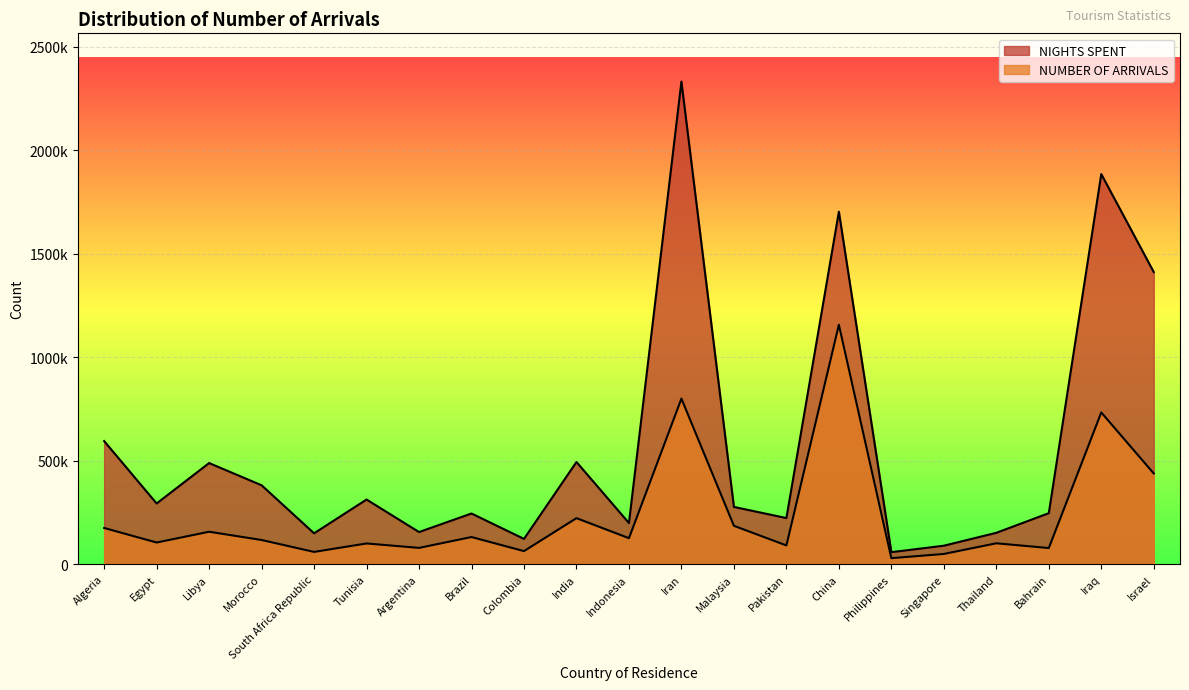

What is the total value across all series at Libya?

644524